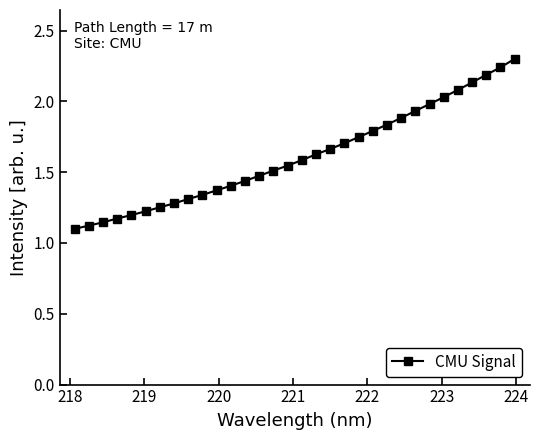

What is the average value?

1.6